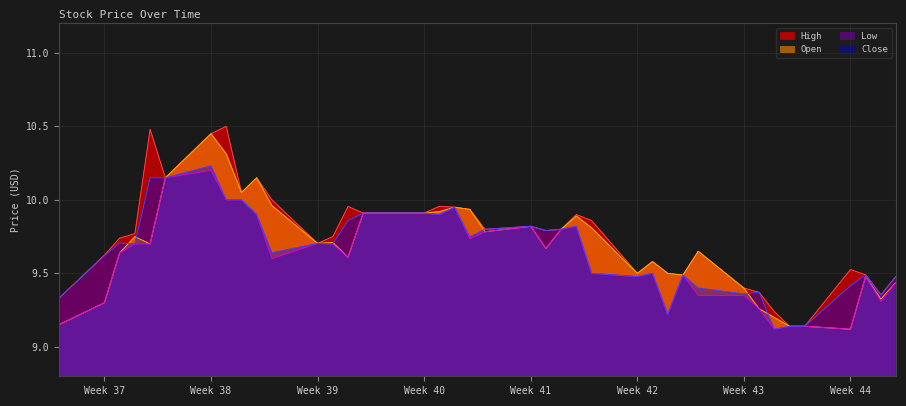

The Low series shows 9.7 at Week 39. True or false?

True